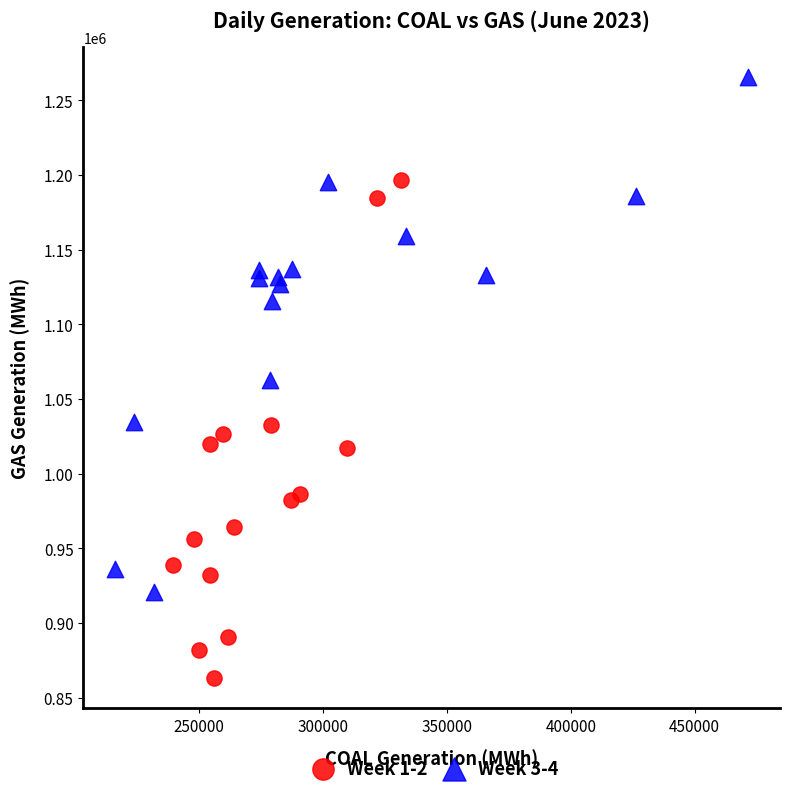

Which series contains the lowest Y value?

Week 1-2